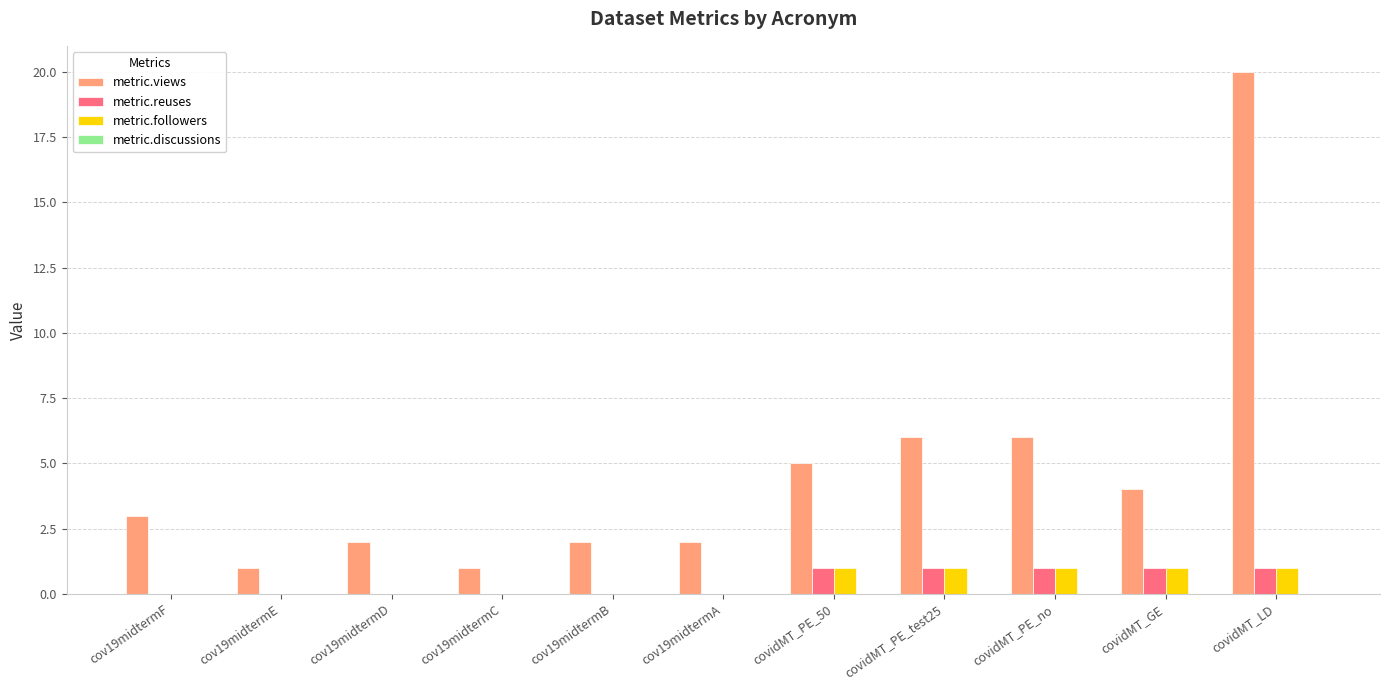

Count the number of data series in this chart.

3